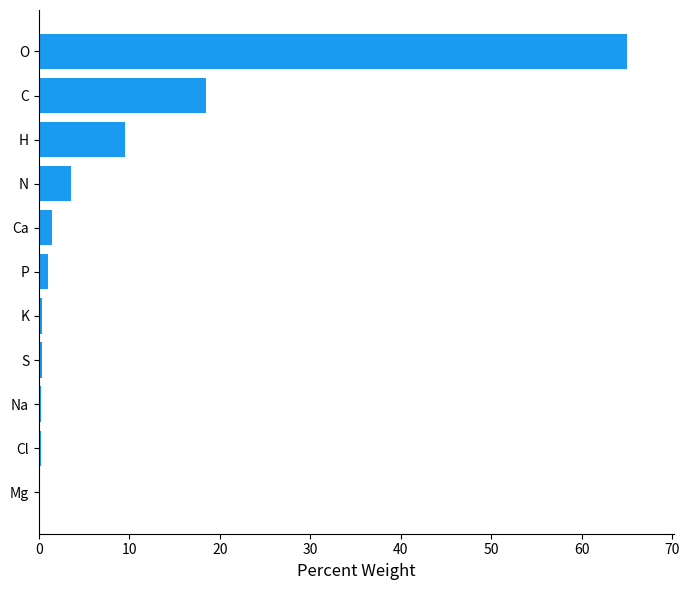

At which label is the value closest to 32?

C